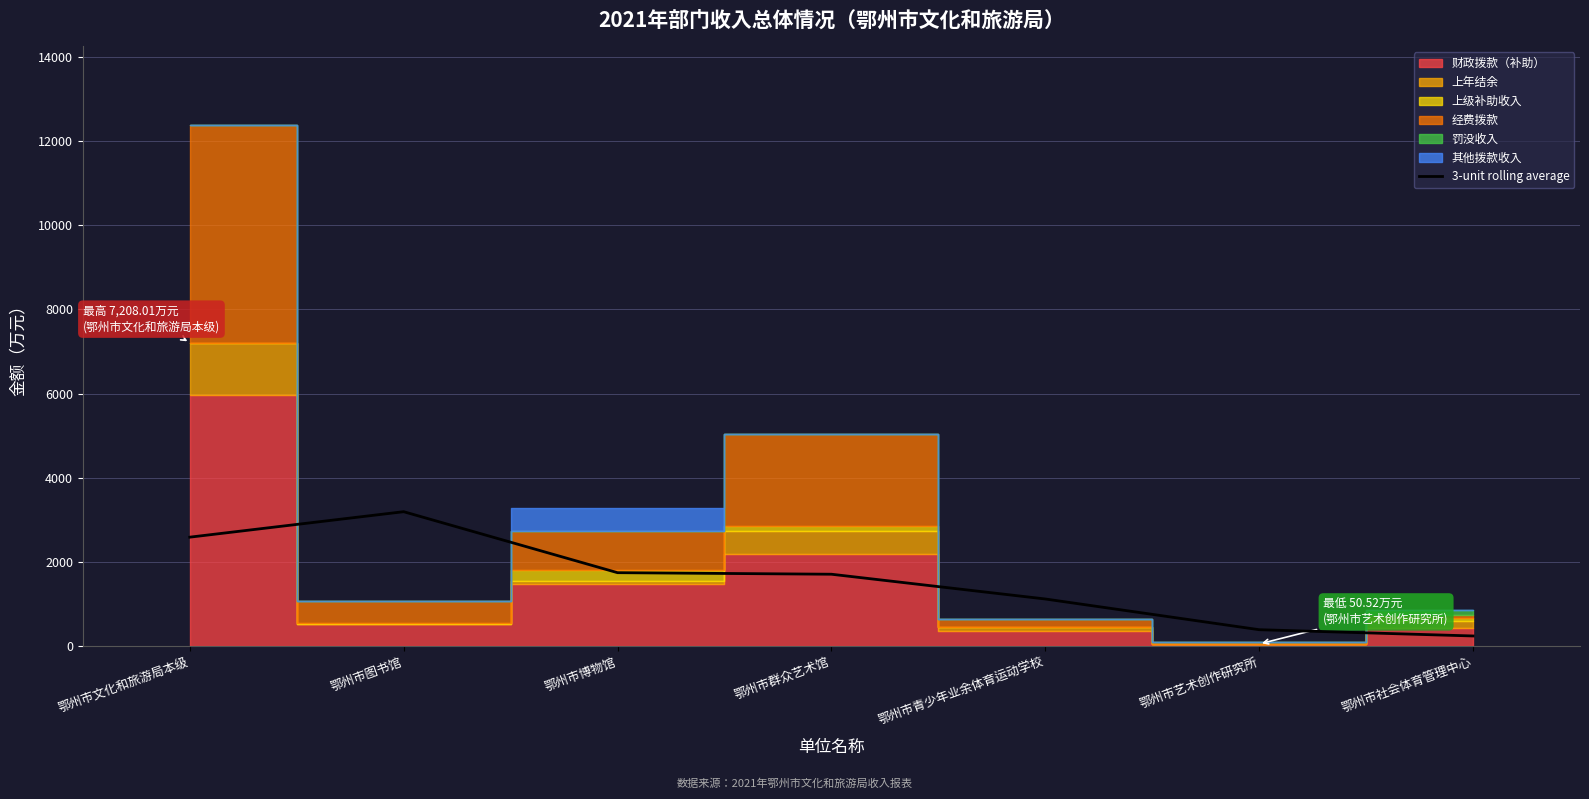

List the labels in order of value, smallest first.

鄂州市社会体育管理中心, 鄂州市艺术创作研究所, 鄂州市青少年业余体育运动学校, 鄂州市群众艺术馆, 鄂州市博物馆, 鄂州市文化和旅游局本级, 鄂州市图书馆